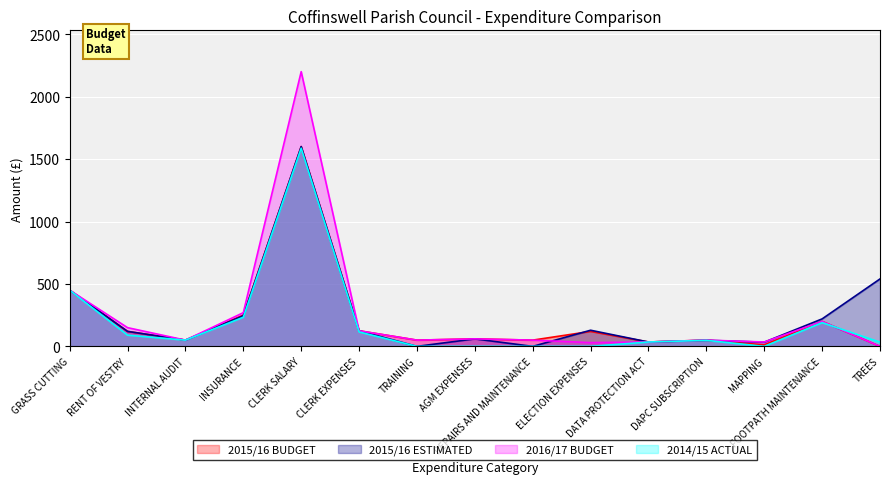

How many categories are shown in the chart?

15